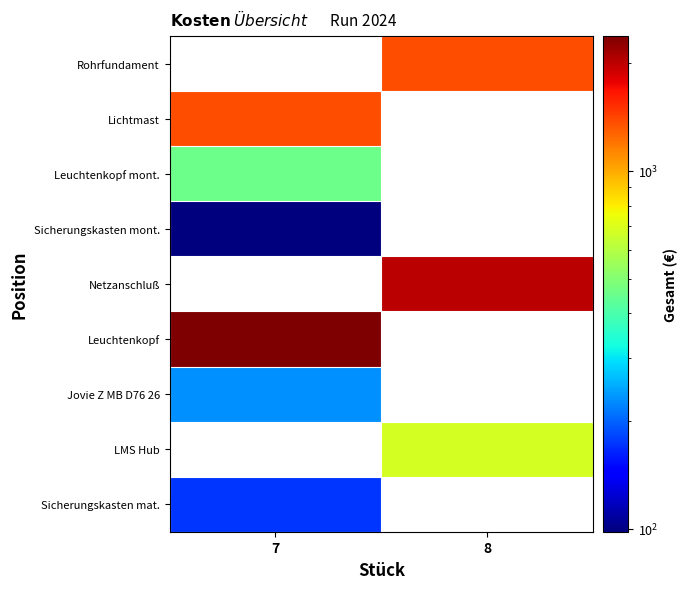

List the series in order of their peak value, highest first.

Leuchtenkopf, Netzanschluß, Lichtmast, Rohrfundament, LMS Hub, Leuchtenkopf mont., Jovie Z MB D76 26, Sicherungskasten mat., Sicherungskasten mont.